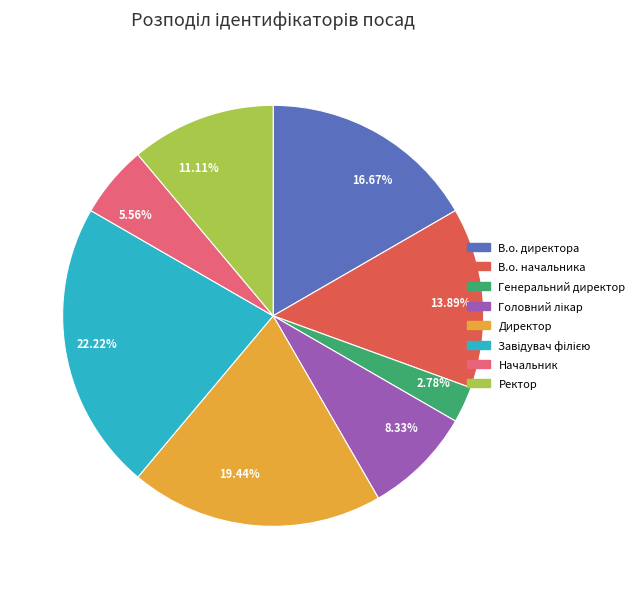

Do 5.56% and 22.22% together represent more than half of the pie?

No